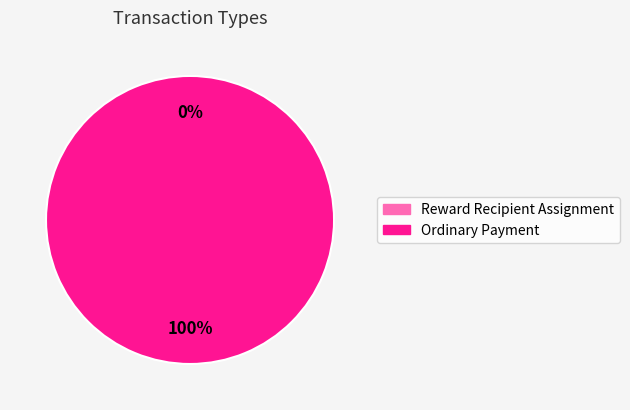

Which category has the biggest portion of the pie?

Ordinary Payment